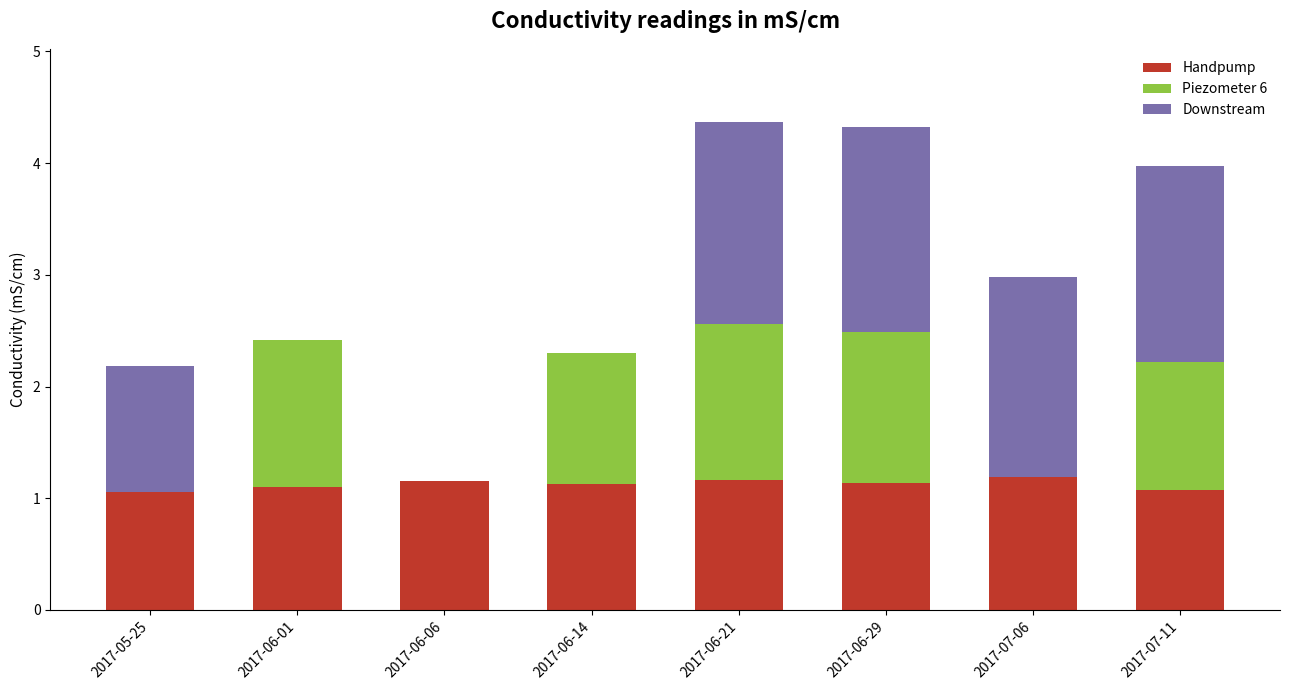

Are the bars horizontal?

No